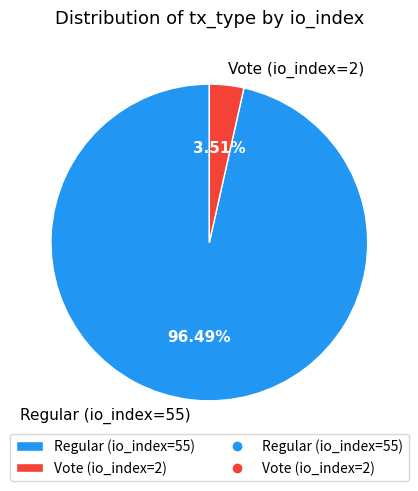

Do Vote (io_index=2) and Regular (io_index=55) together represent more than half of the pie?

Yes